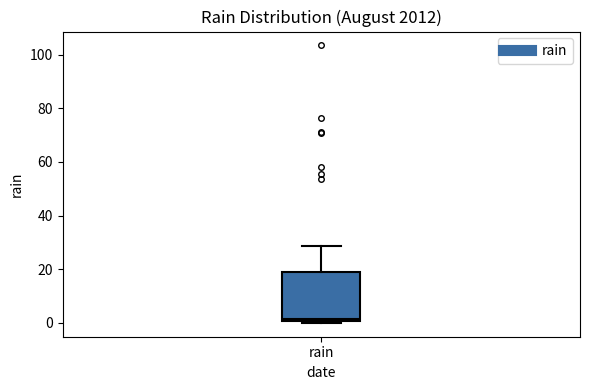

Read this box plot against the y-axis: the position of the median line, the range covered by the box, and the ends of both whiskers. The values are not printed on the chart, so give them approximately, as read against the axis.

median 2, box 0 to 18, whiskers 0 (just below the box's lower edge) to 28